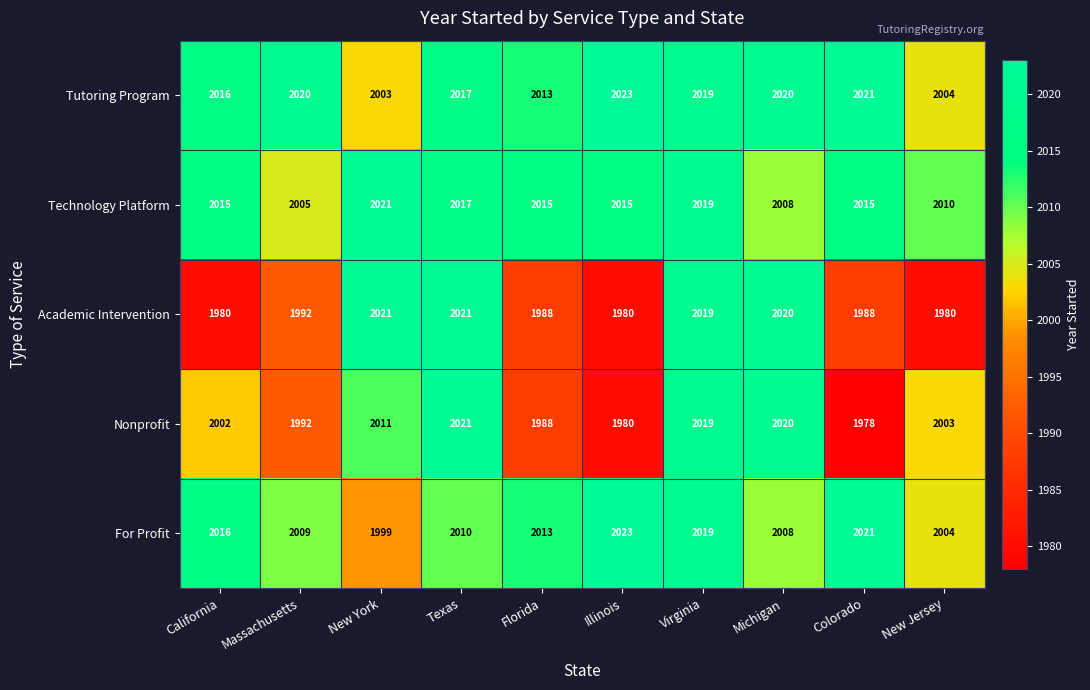

Between California and Texas, which series saw the biggest shift?

Academic Intervention